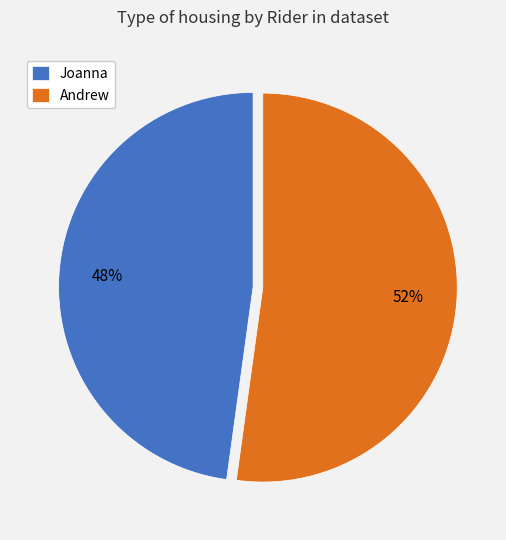

Which slice is the largest?

Andrew